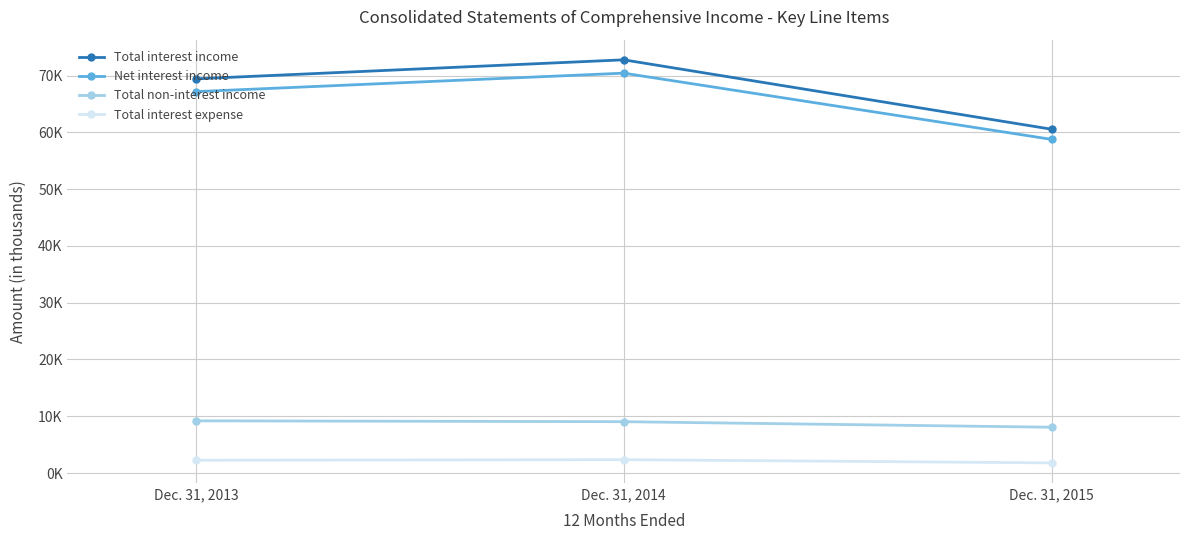

What is the difference between the second highest and minimum values in the Total interest expense series?

466